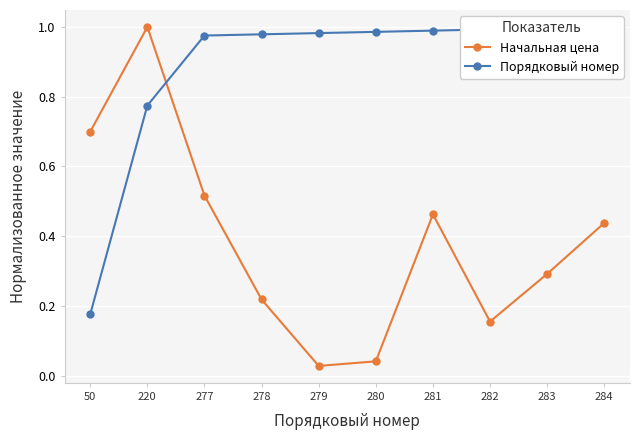

Which series has the largest total across all categories?

Порядковый номер